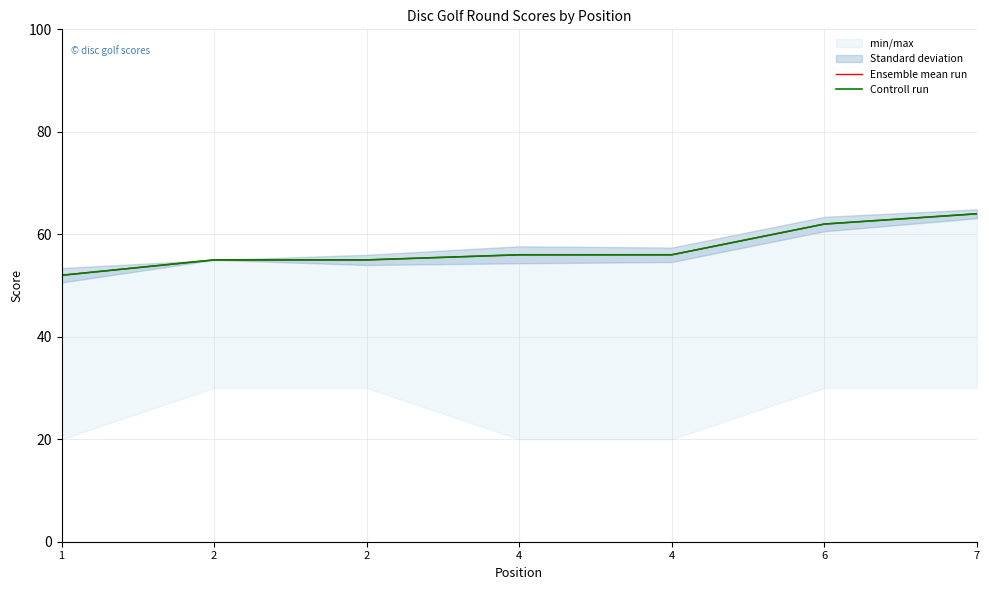

True or false: Controll run and Ensemble mean run intersect in this chart.

False